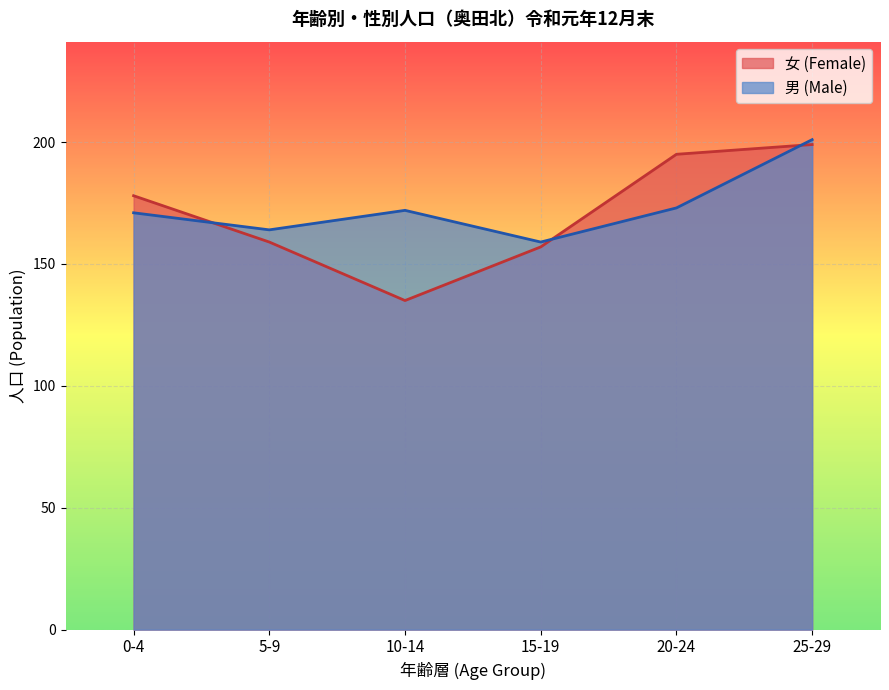

How many values in the 女 (Female) series exceed 178?

2